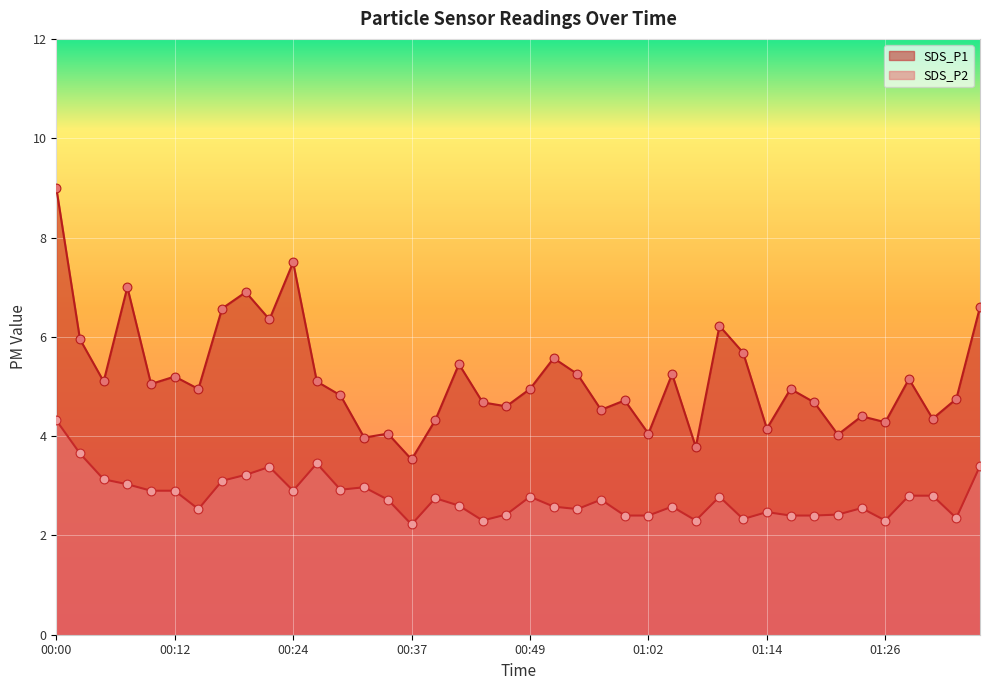

Which series reaches the minimum Y coordinate?

SDS_P2